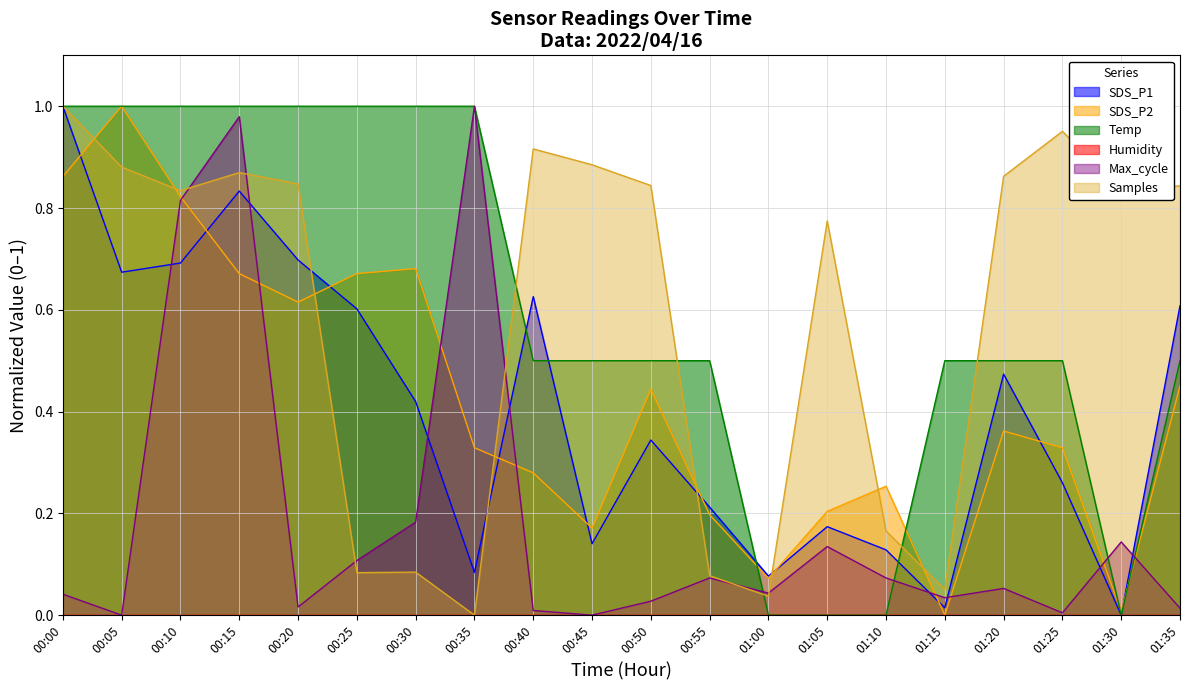

At which category is the sum across all series the highest?

00:15